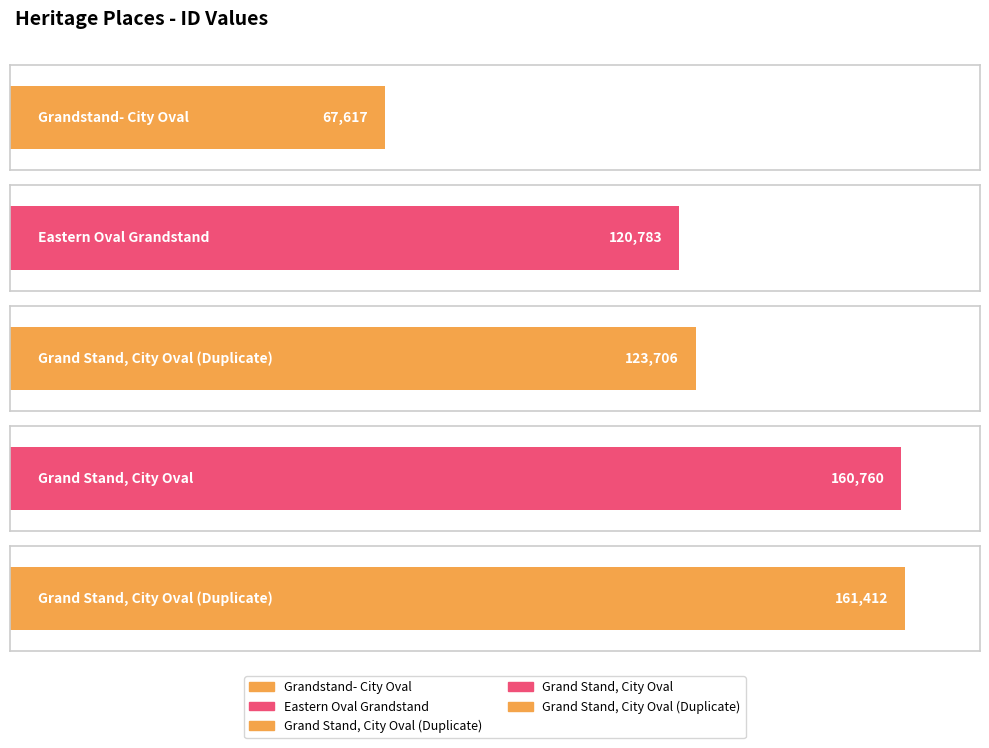

List the labels in order of value, largest first.

Grand Stand, City Oval (Duplicate), Grand Stand, City Oval, Grand Stand, City Oval (Duplicate), Eastern Oval Grandstand, Grandstand- City Oval